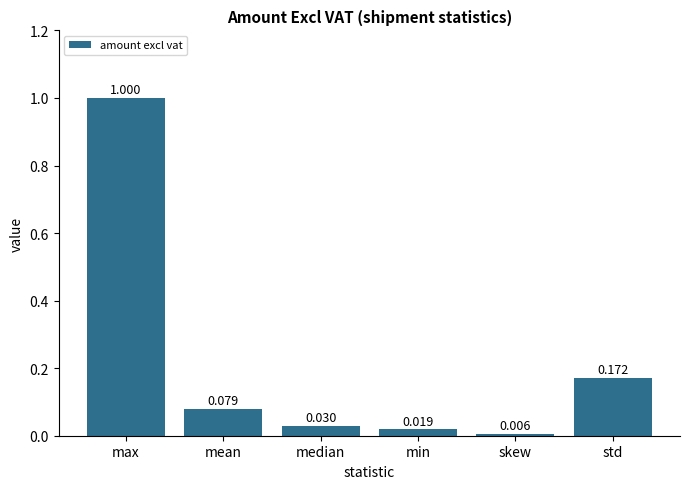

Which category has the highest value across all series?

max